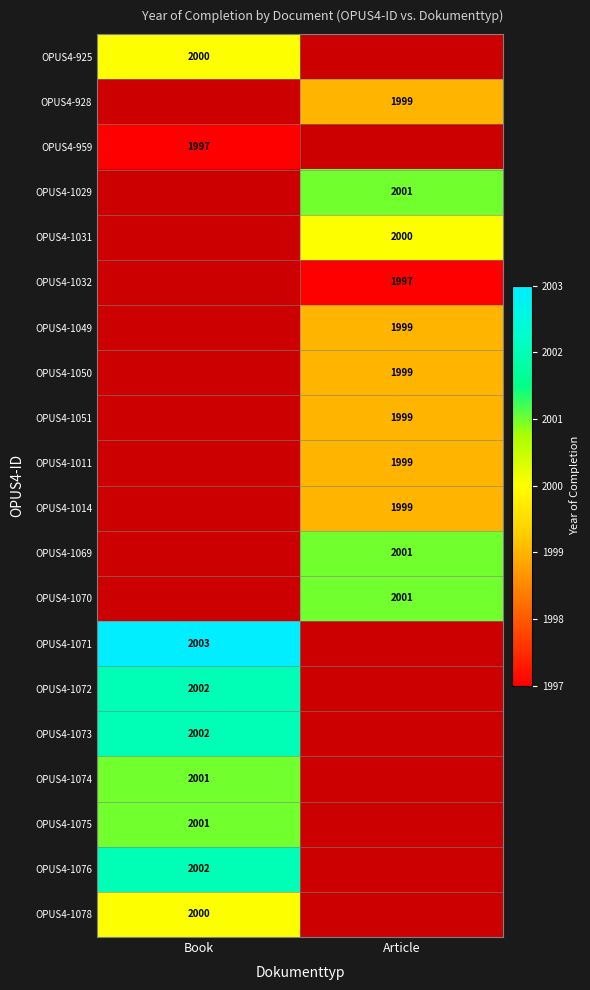

Is it true that OPUS4-1032 equals 1066 at Article?

False